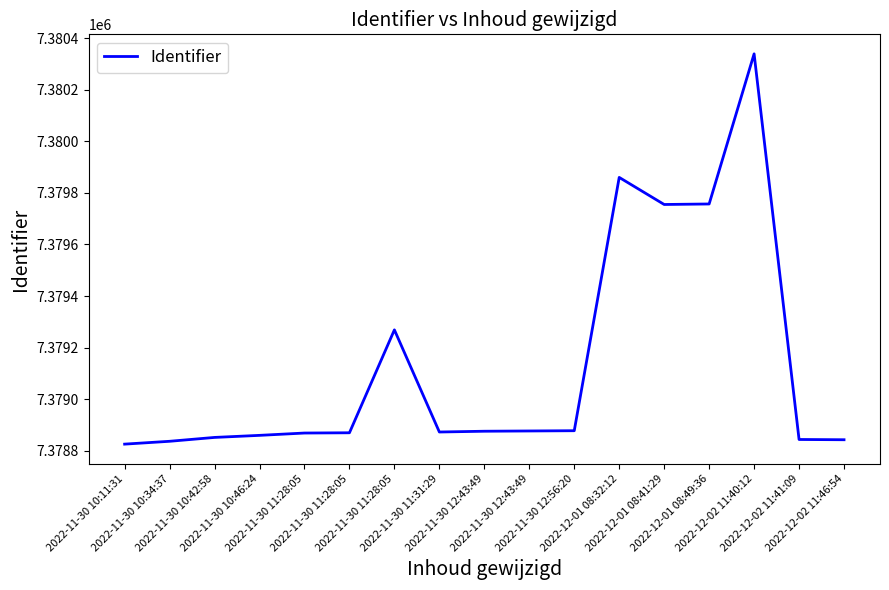

At which category does the chart reach its peak across all series?

2022-12-02 11:40:12